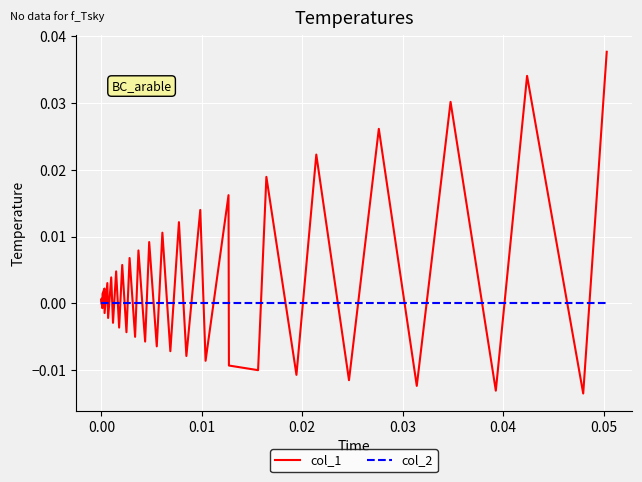

Which series has the widest spread of values?

col_1